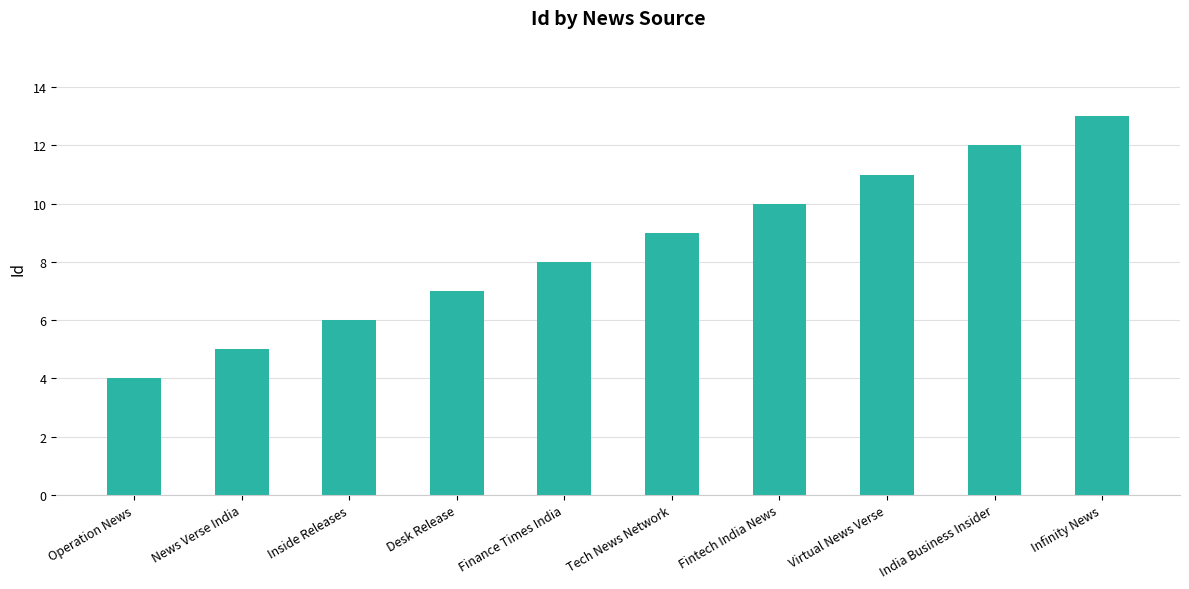

How many series are shown in this chart?

1